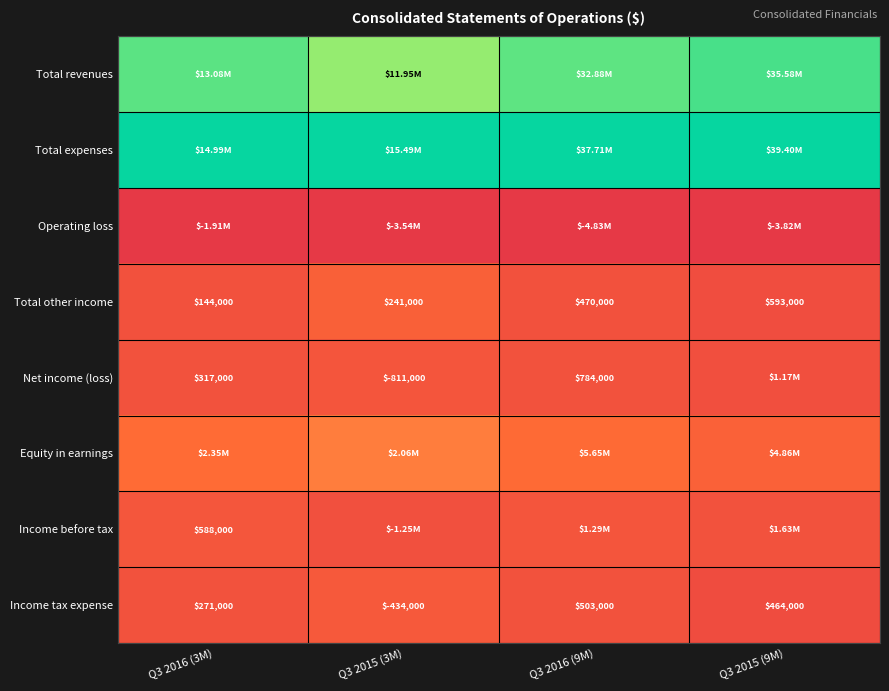

True or false: Net income (loss) has a value of 0.1 at Q3 2016 (3M).

True